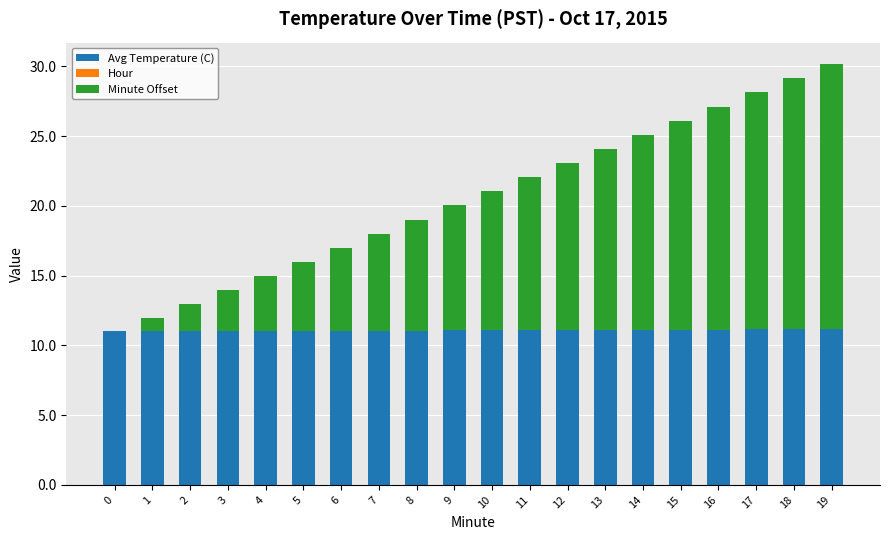

The value of Avg Temperature (C) at 6 is 15.9. True or false?

False